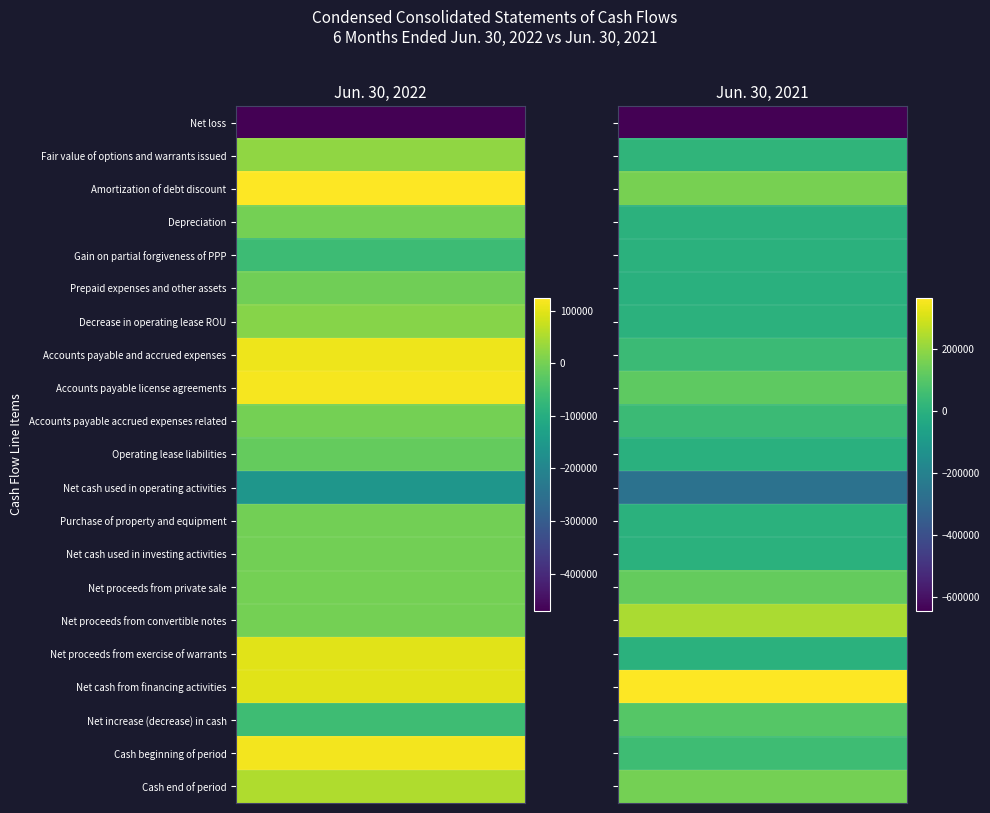

At which category is the sum across all series the highest?

1